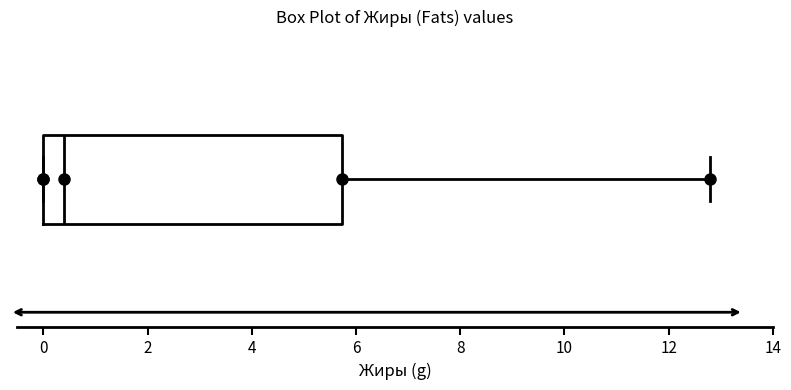

Where does the median line of the box sit on the x-axis? The values are not printed on the chart, so give them approximately, as read against the axis.

0.4